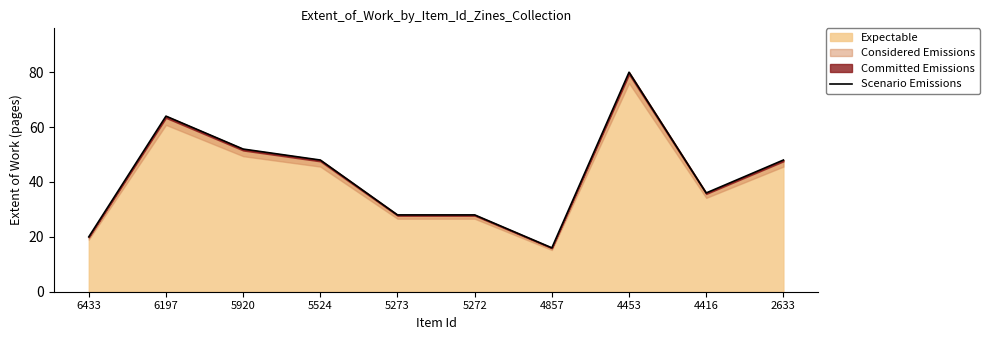

What is the change in value from 6197 to 5272?

-36